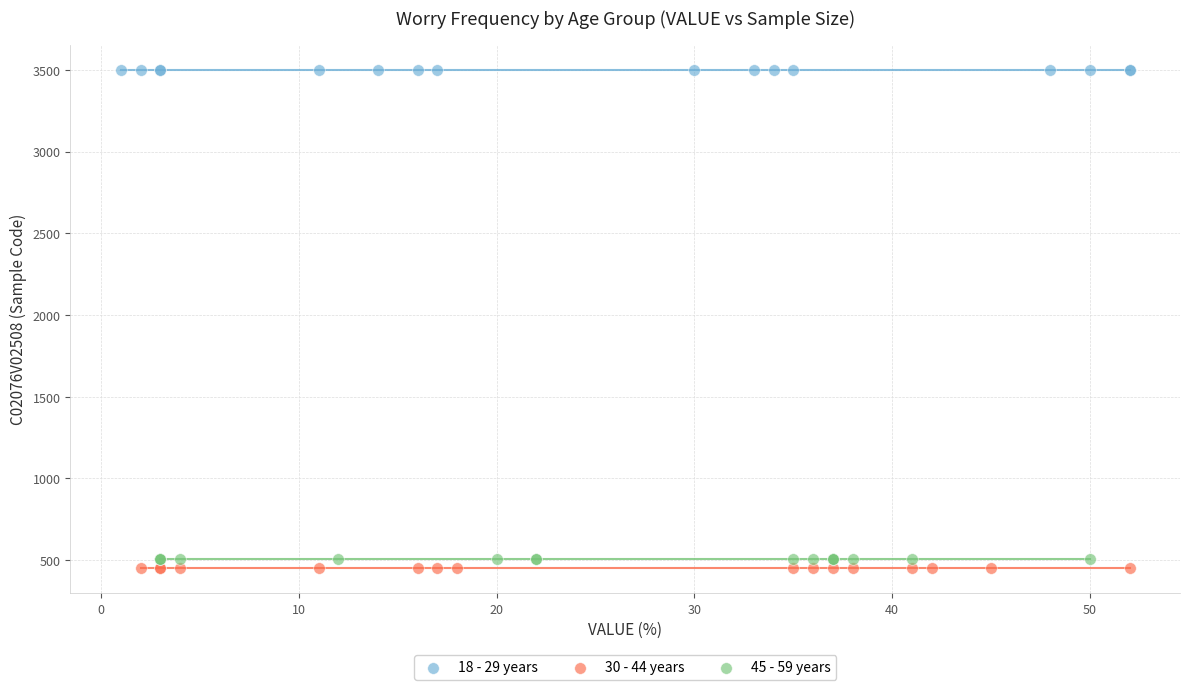

Which series contains the highest Y value?

18 - 29 years